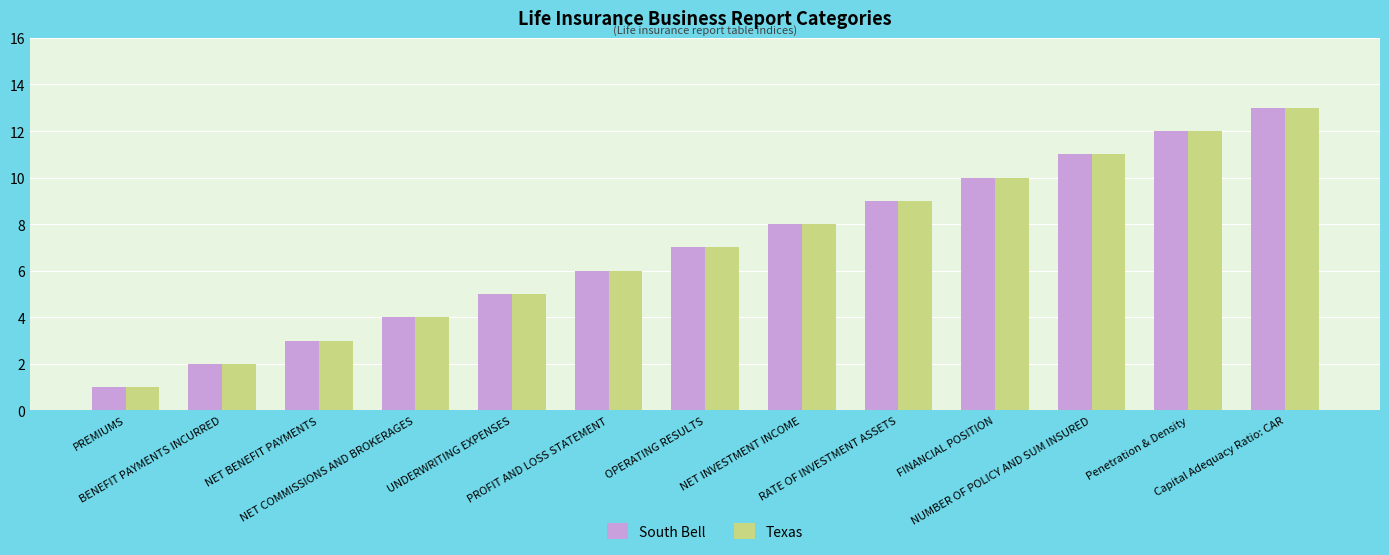

Which category has the lowest value in the South Bell series?

PREMIUMS